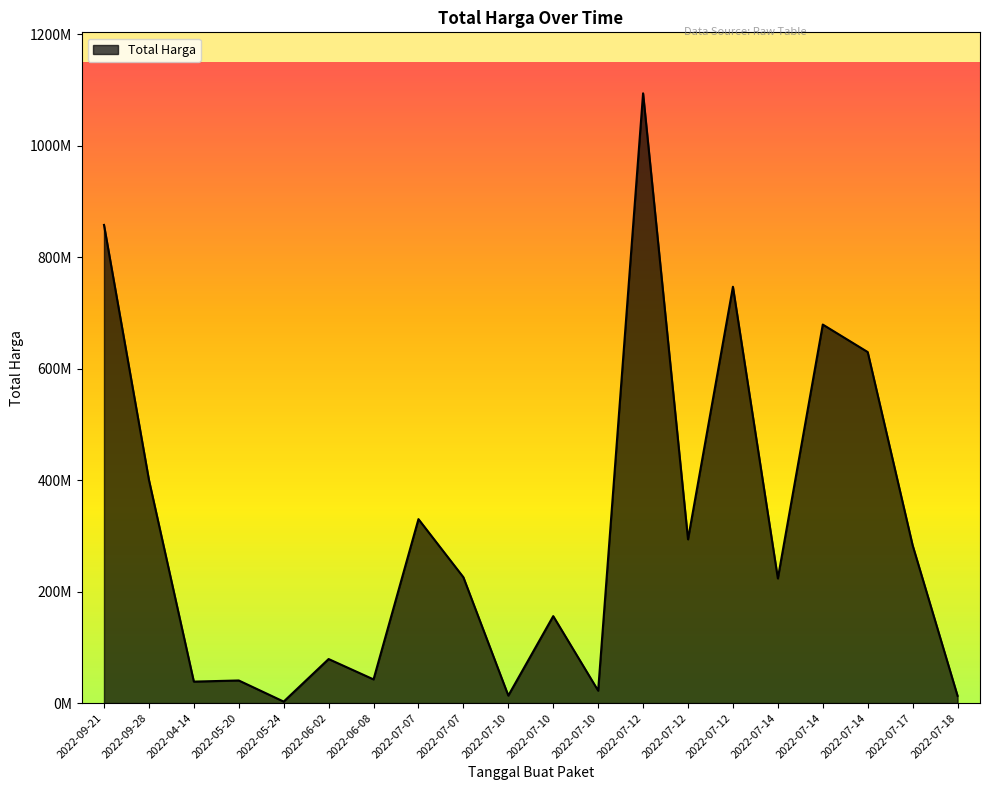

Is this an area chart (filled region under the line)?

Yes